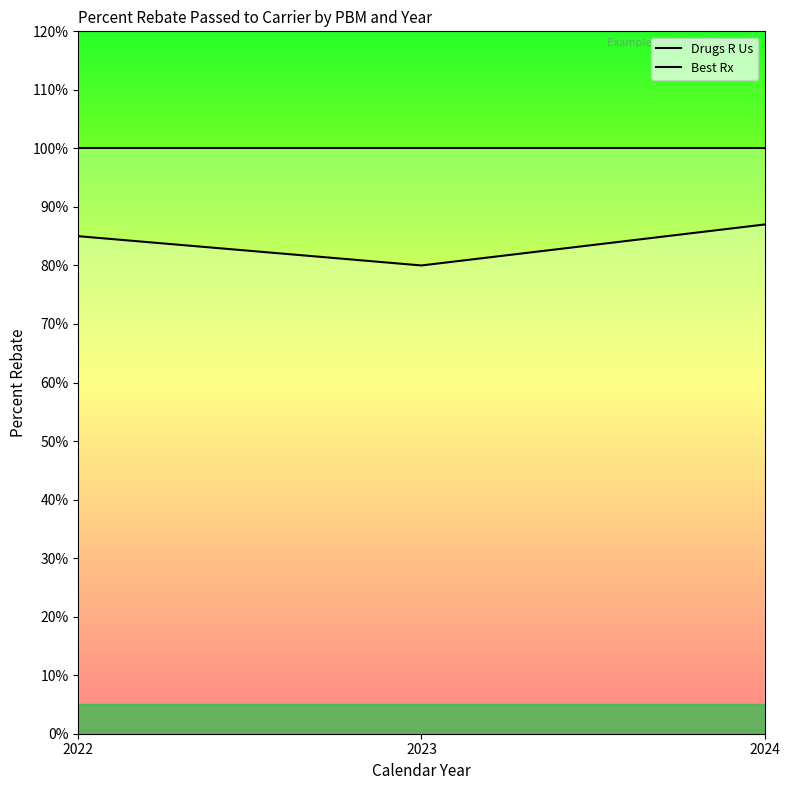

How many lines are shown in the chart?

2